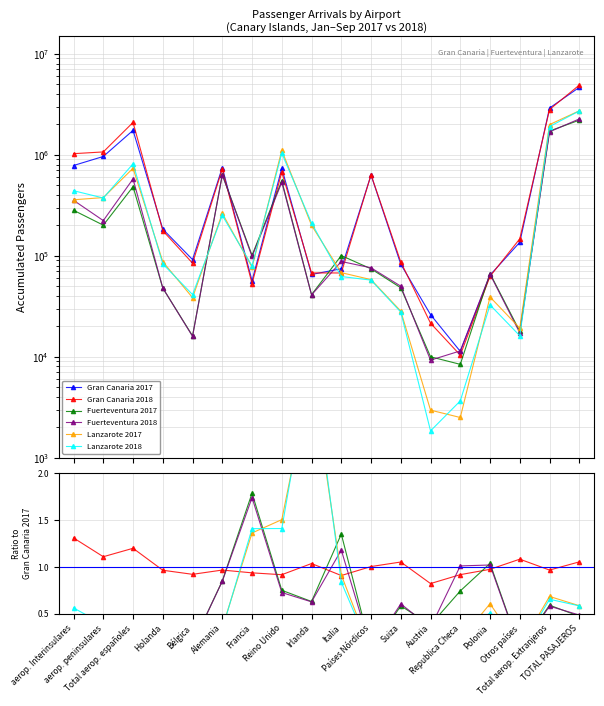

What are all the series names shown in the legend?

Gran Canaria 2017, Gran Canaria 2018, Fuerteventura 2017, Fuerteventura 2018, Lanzarote 2017, Lanzarote 2018